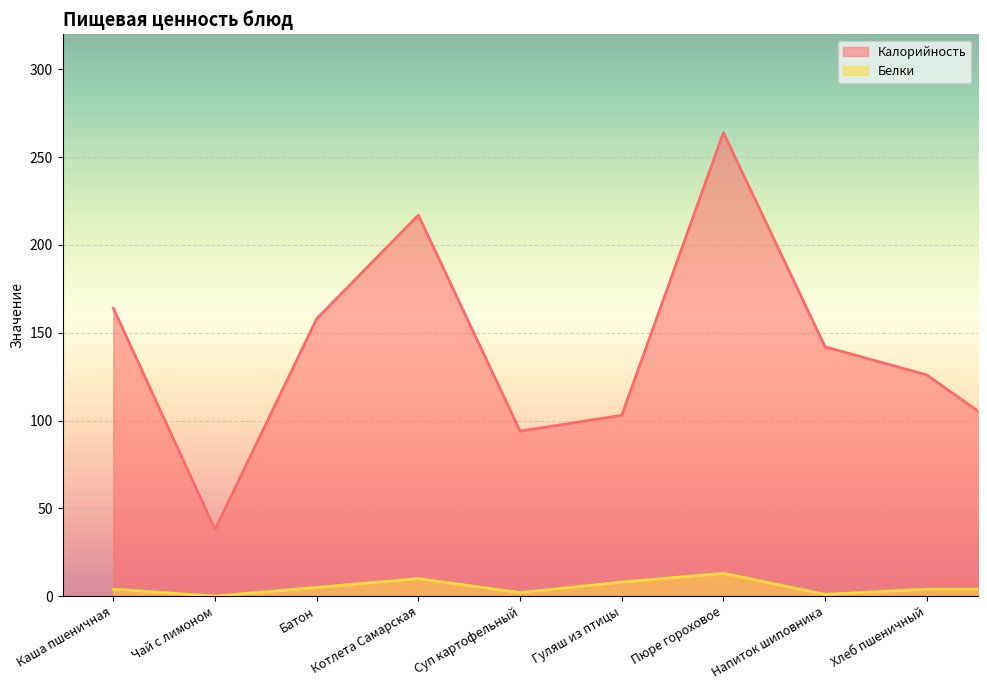

What is the highest value of the Калорийность series?

264